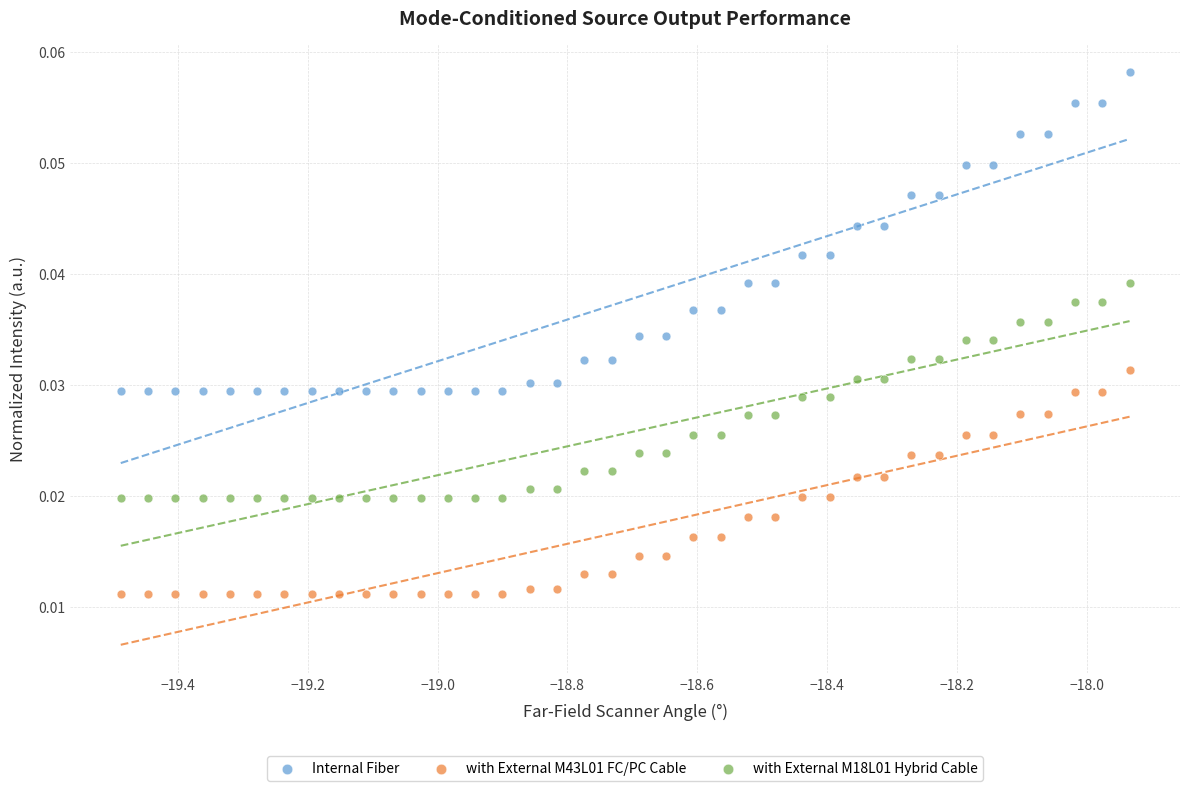

Across all data points, what is the range of X values (max minus min)?

1.6